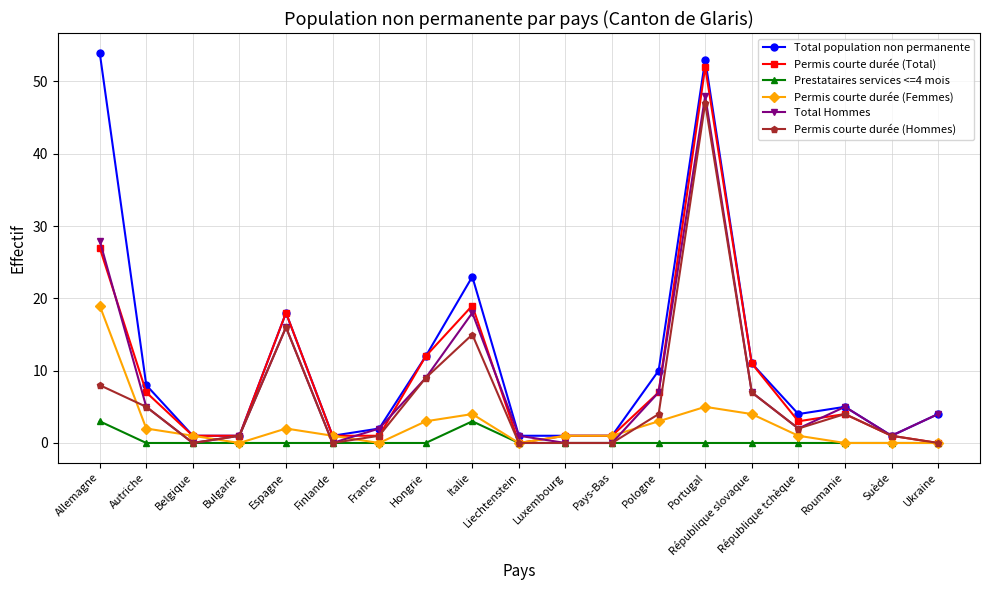

How many Prestataires services <=4 mois values are between 0 and 1?

17